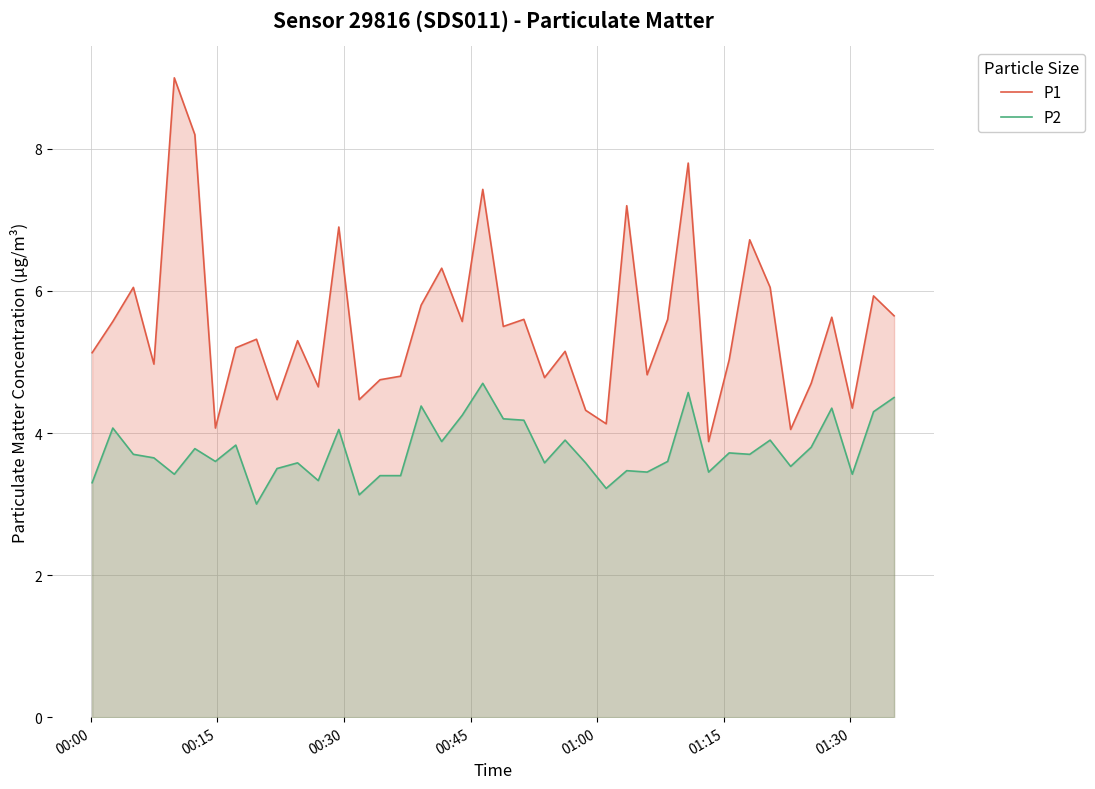

Rank the series by their average value, from highest to lowest.

P1, P2